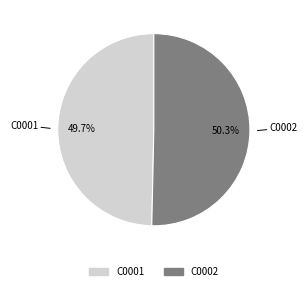

Approximately how many times larger is the value at C0001 compared to C0002?

1.0